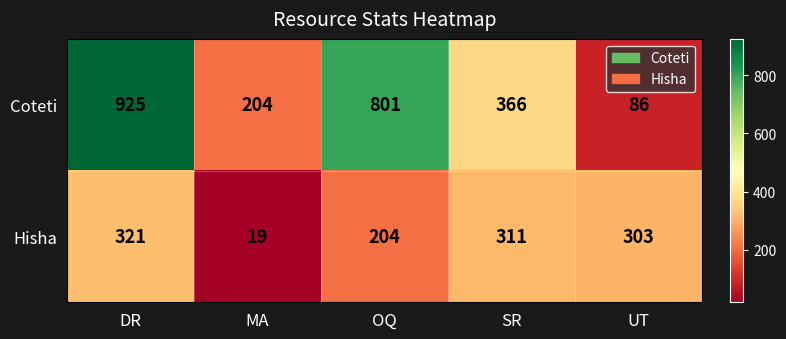

Is it true that Coteti equals 140 at UT?

False